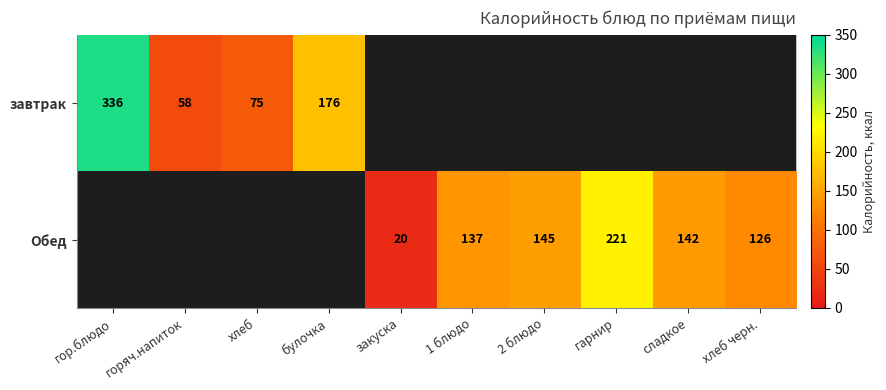

True or false: Обед has a value of 40 at хлеб черн..

False